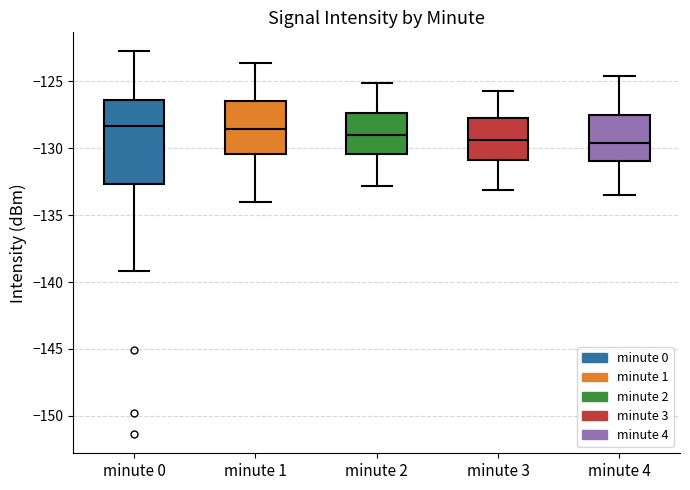

Reading left to right, read every box against the y-axis: the position of its median line, the range the box covers, and the ends of its whiskers. The values are not printed on the chart, so give them approximately, as read against the axis.

minute 0: median -128.5, box -132.5 to -126.5, whiskers -139.0 to -123.0
minute 1: median -128.5, box -130.5 to -126.5, whiskers -134.0 to -123.5
minute 2: median -129.0, box -130.5 to -127.5, whiskers -133.0 to -125.0
minute 3: median -129.5, box -131.0 to -128.0, whiskers -133.0 to -125.5
minute 4: median -129.5, box -131.0 to -127.5, whiskers -133.5 to -124.5